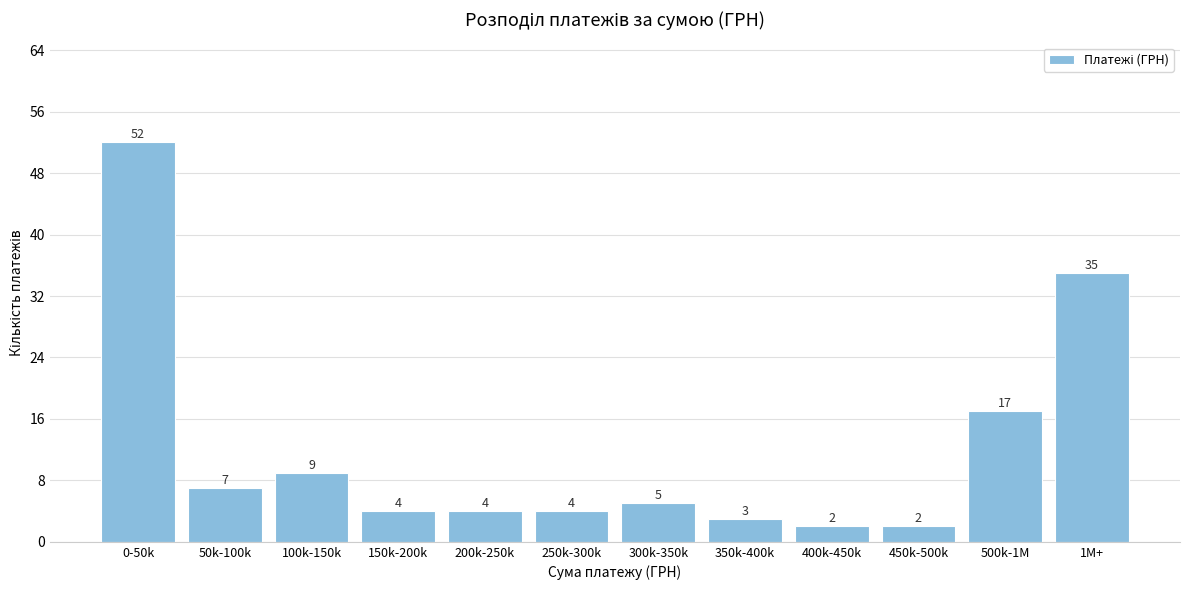

Reading right to left, extract all data points from this chart.

35	17	2	2	3	5	4	4	4	9	7	52